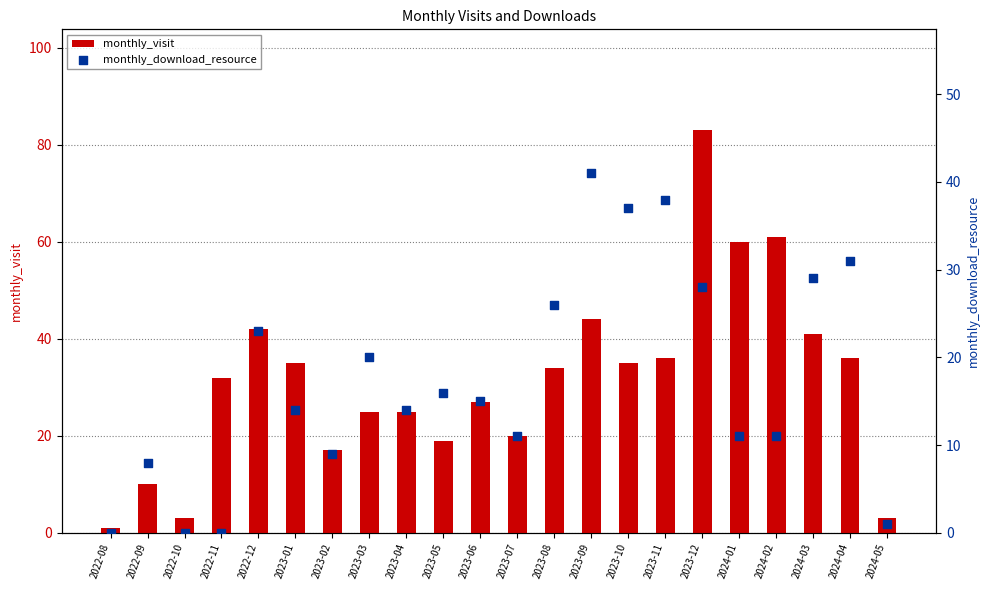

What are all the series names shown in the legend?

monthly_visit, monthly_download_resource